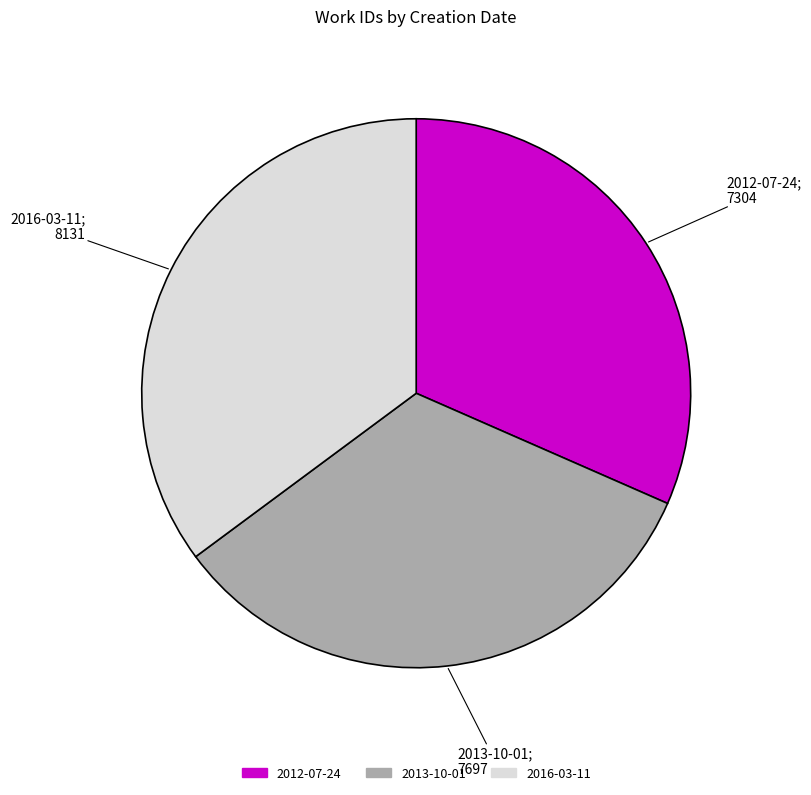

Is there any slice that represents more than half of the pie?

No